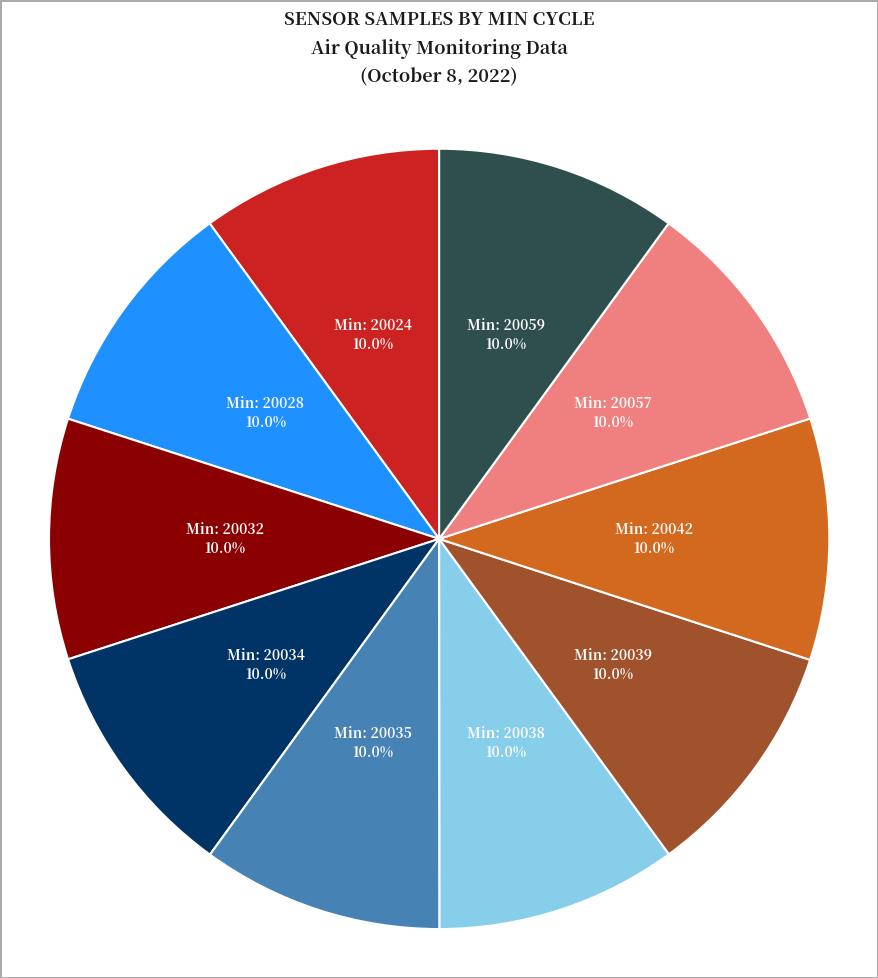

How many slices are in this pie chart?

10